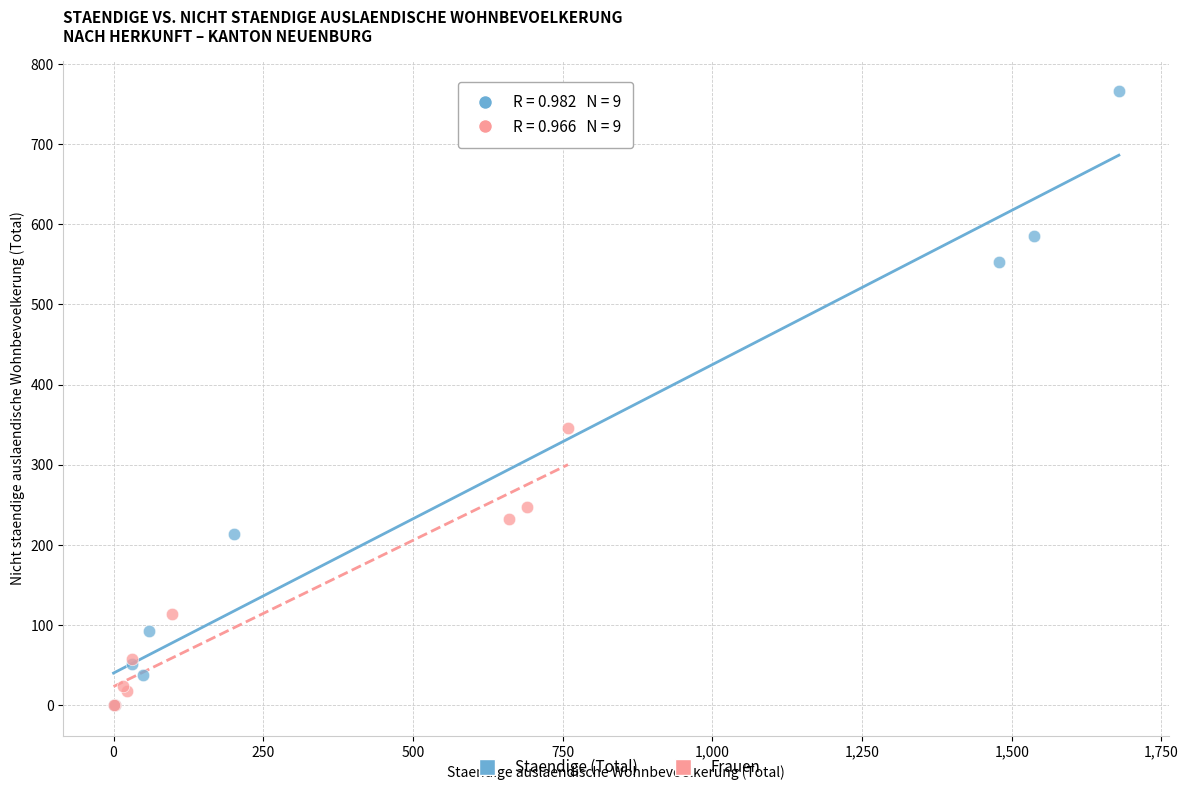

Which series contains the highest Y value?

Staendige (Total)